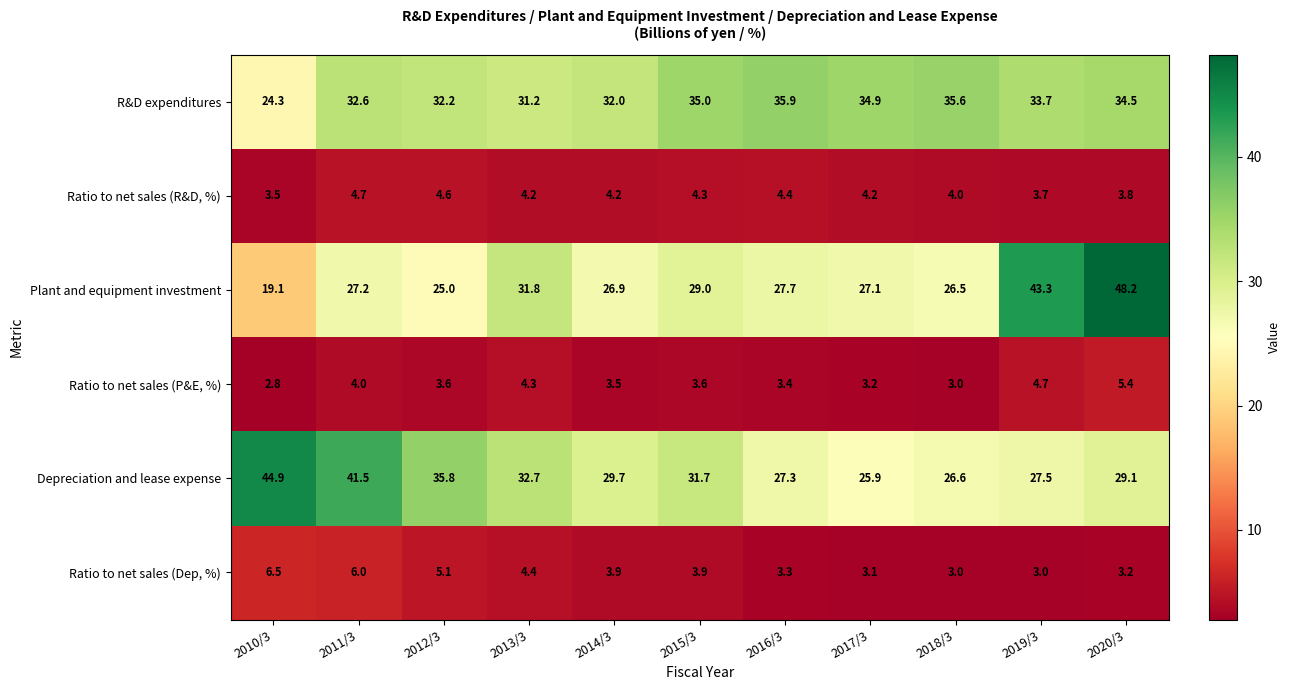

Between 2016/3 and 2017/3, which series saw the biggest shift?

Depreciation and lease expense